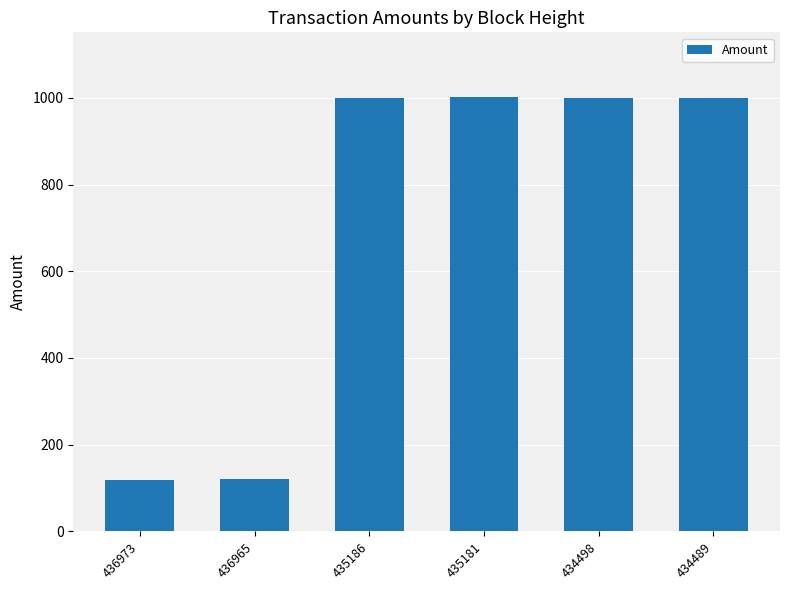

How many data points are less than 1000?

3